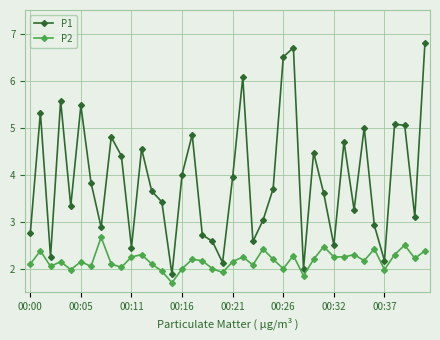

True or false: P2 and P1 intersect in this chart.

False